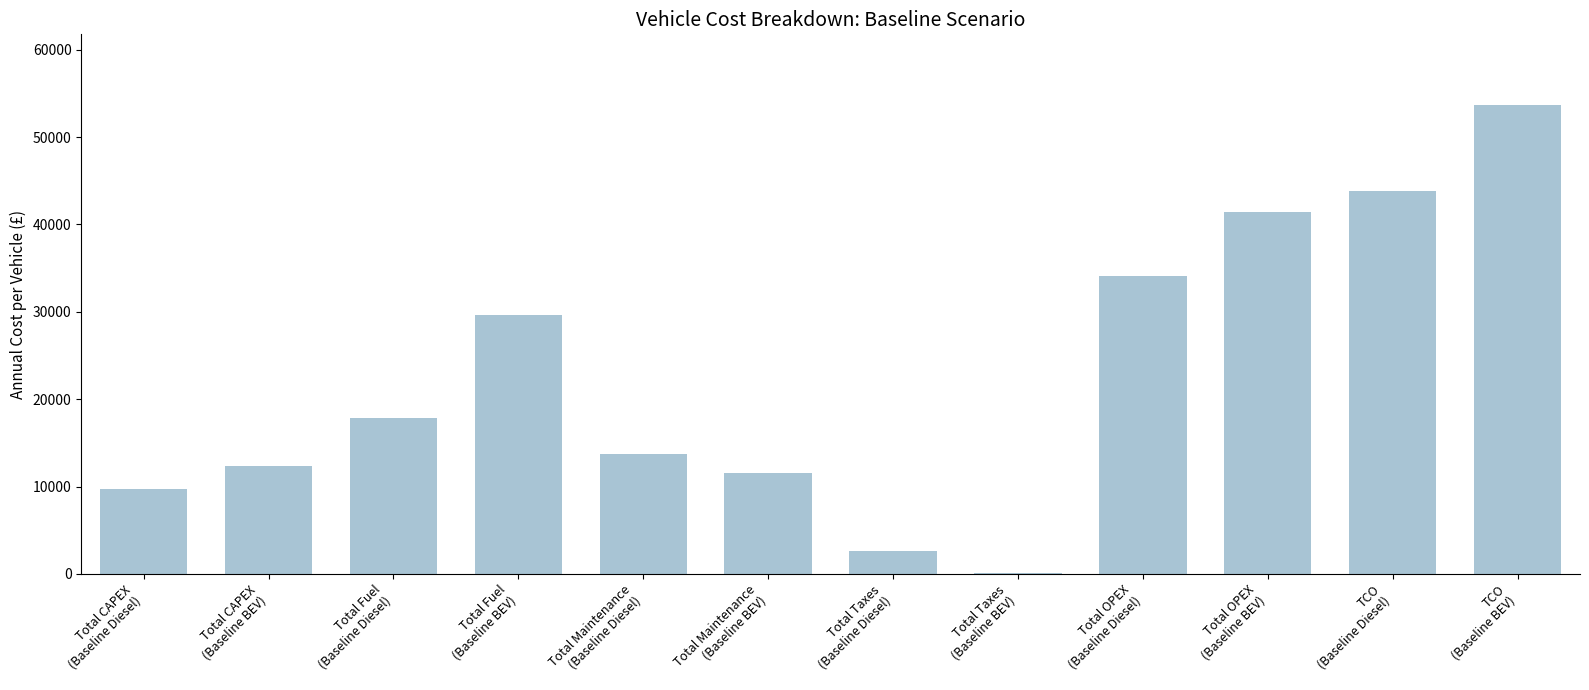

At which label does the data first exceed 17828?

Total Fuel
(Baseline Diesel)